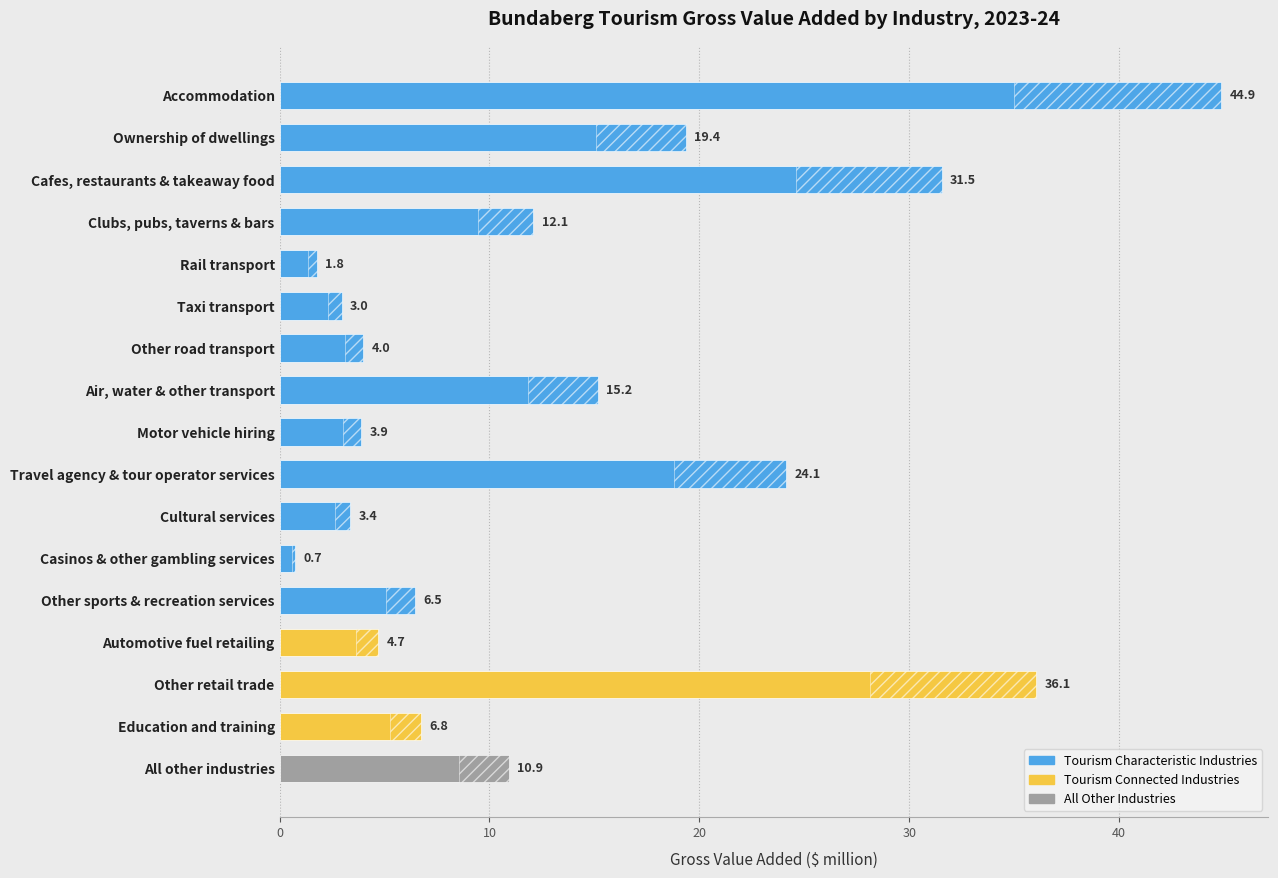

How many values are below 6?

7